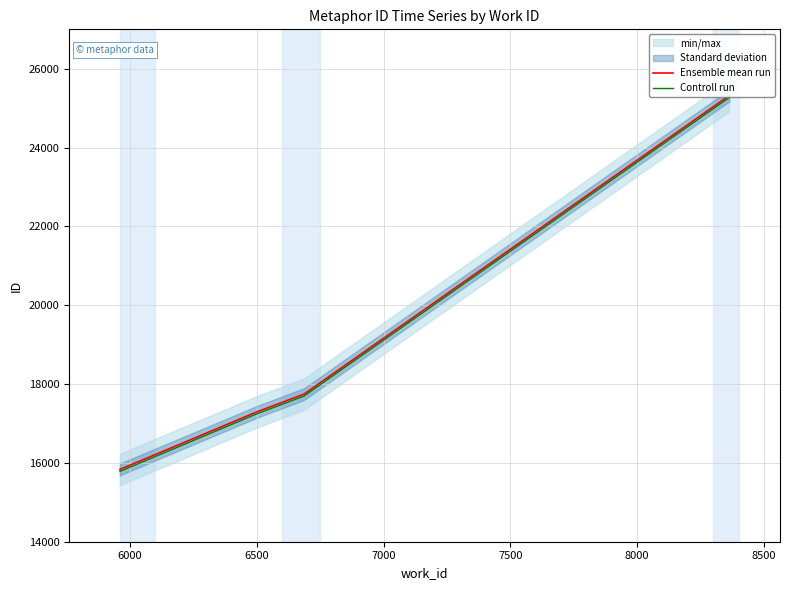

Between 7500 and 8500, which is larger?

8500